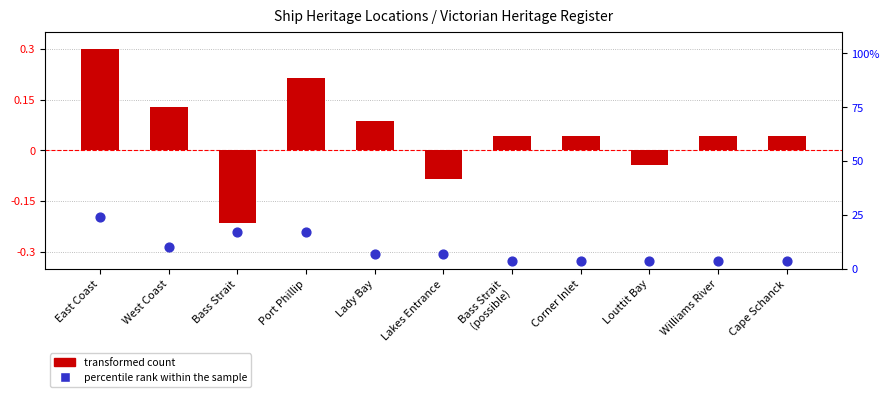

Is the value of transformed count at Bass Strait
(possible) greater than the value of percentile rank within the sample at Corner Inlet?

No